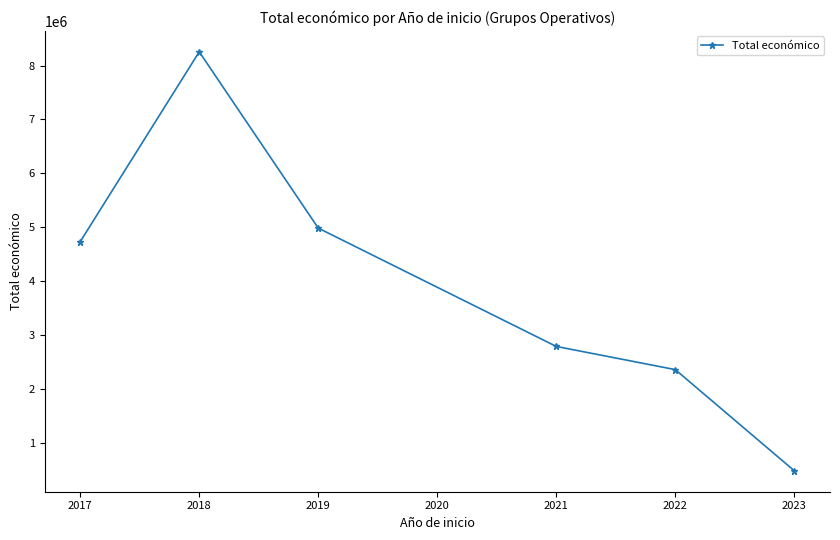

Reading left to right, extract all data points from this chart.

2017=4732152	2018=8254859	2019=4983095	2021=2787306	2022=2357093	2023=479882